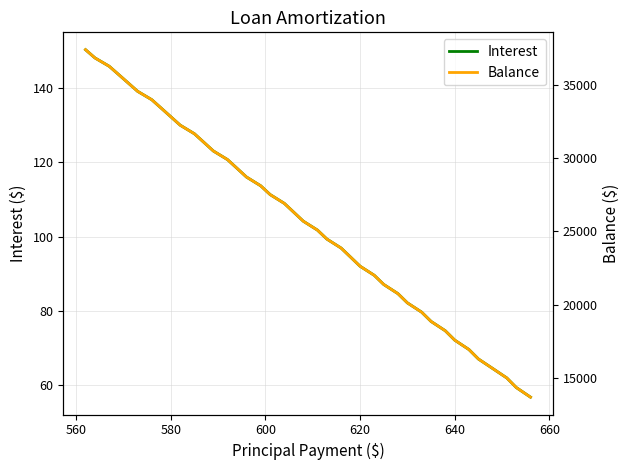

How many lines are shown in the chart?

2